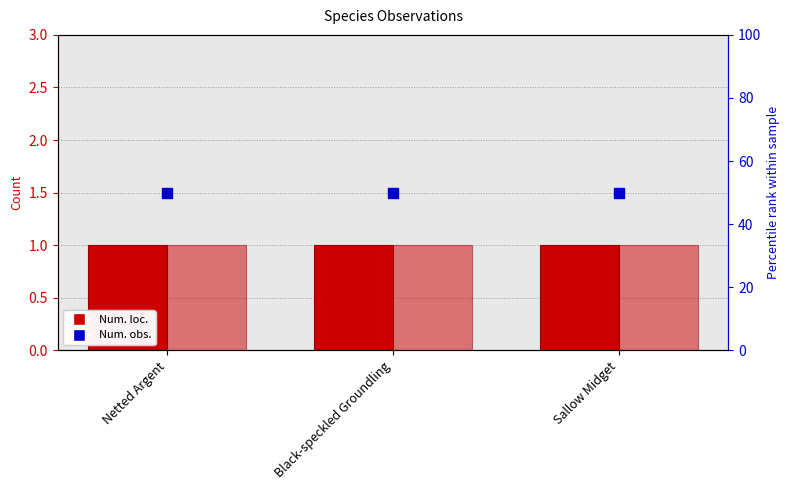

Which series contains the lowest Y value?

Num. loc.